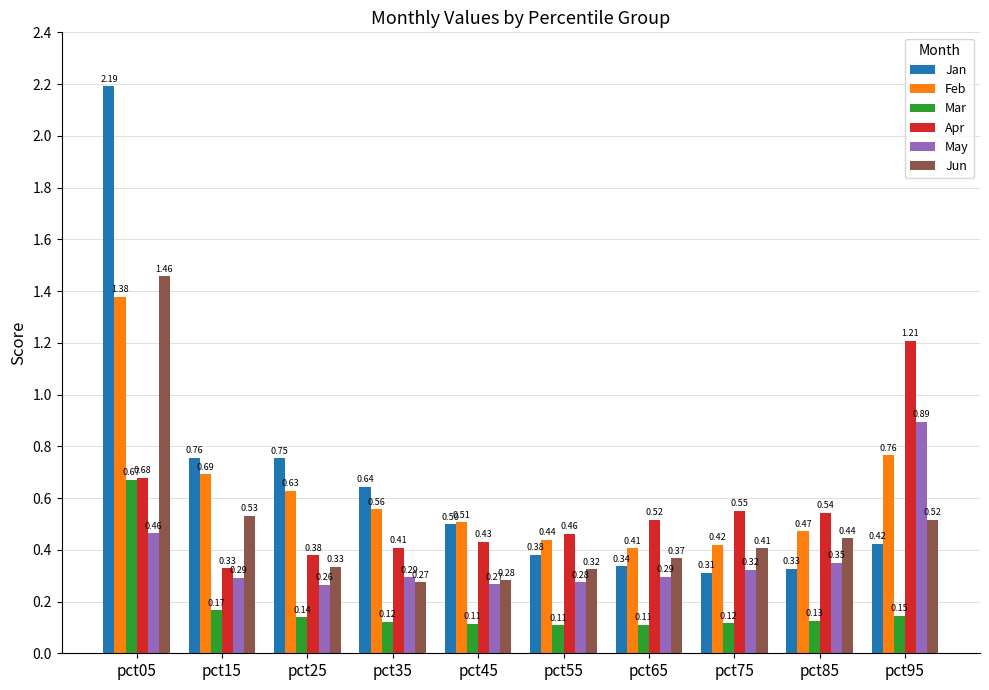

True or false: Mar has a value of 0.0 at pct85.

False